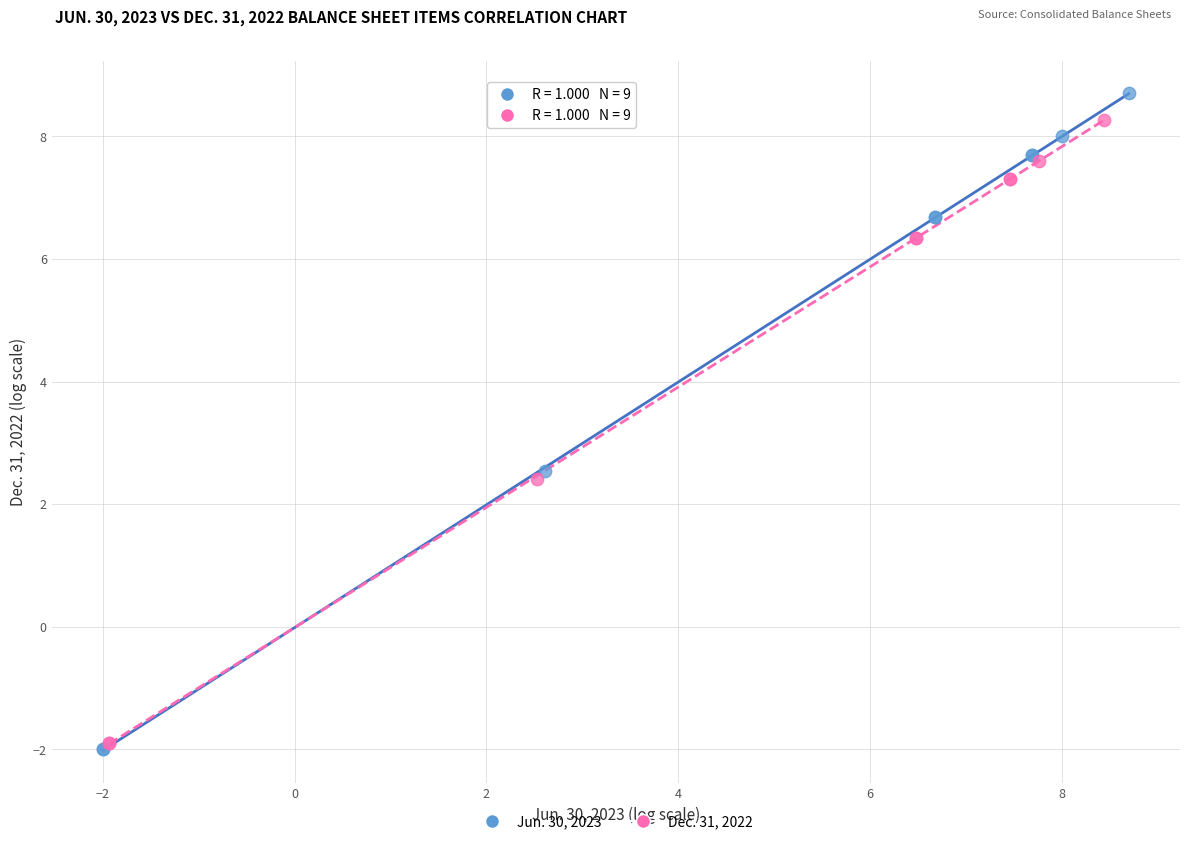

Which series reaches the minimum Y coordinate?

Jun. 30, 2023